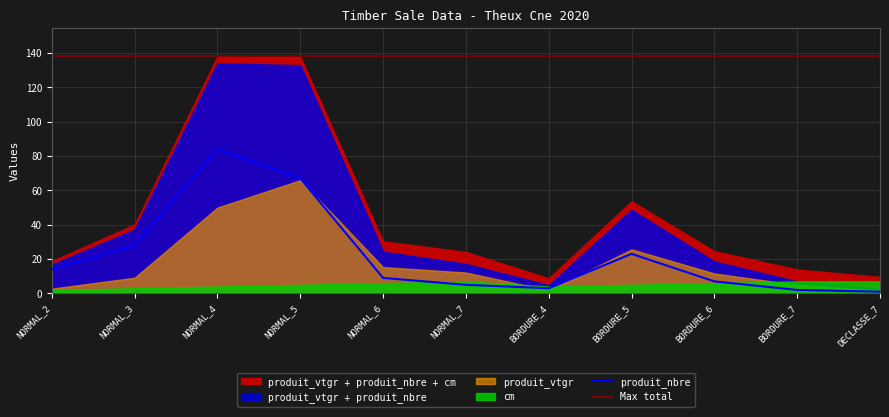

What is the maximum value for produit_nbre?

84